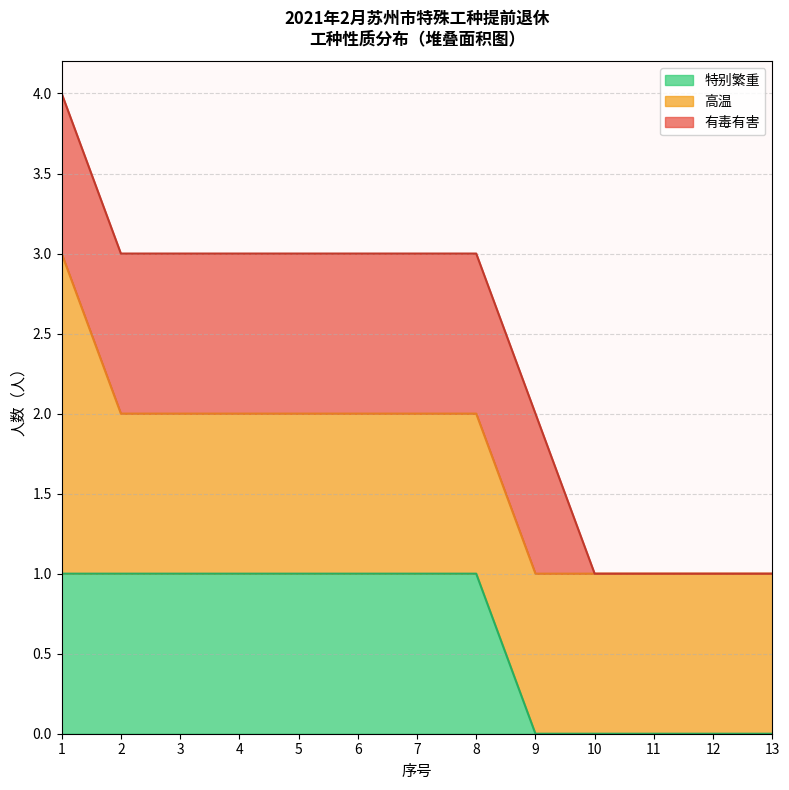

The 特别繁重 series shows 1 at 11. True or false?

False